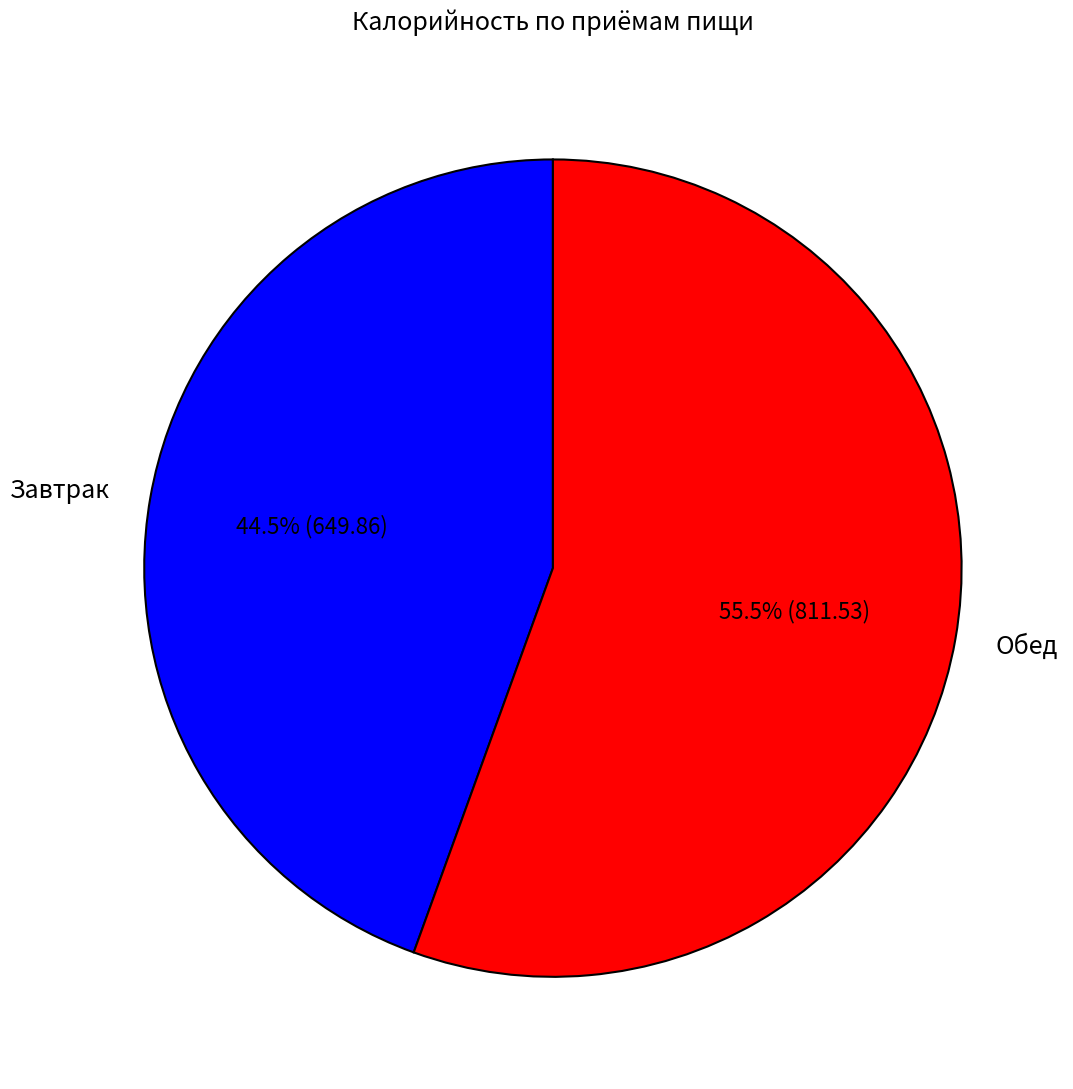

To the nearest percent, what is the average slice percentage?

50%